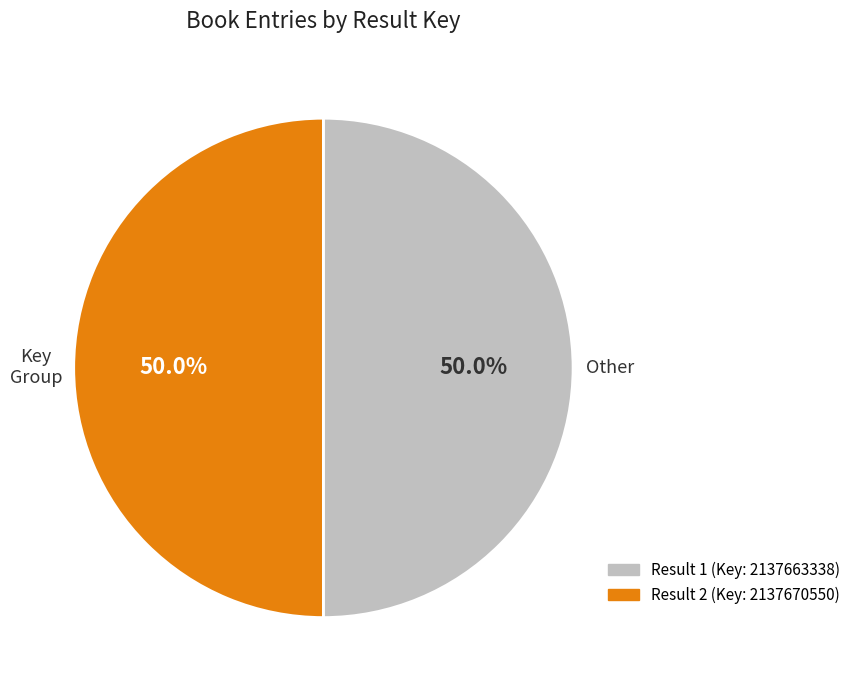

How many slices are in this pie chart?

2